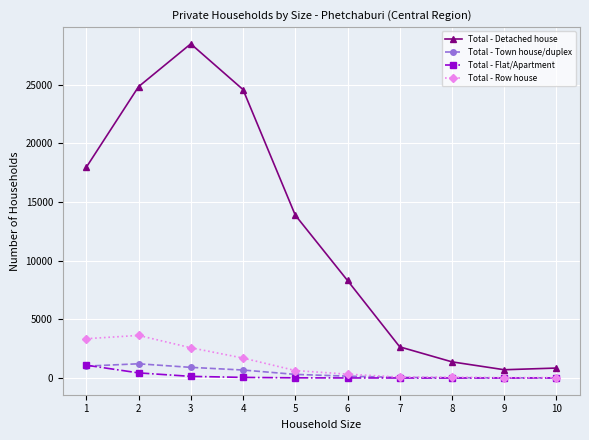

True or false: Total - Detached house and Total - Town house/duplex intersect in this chart.

False